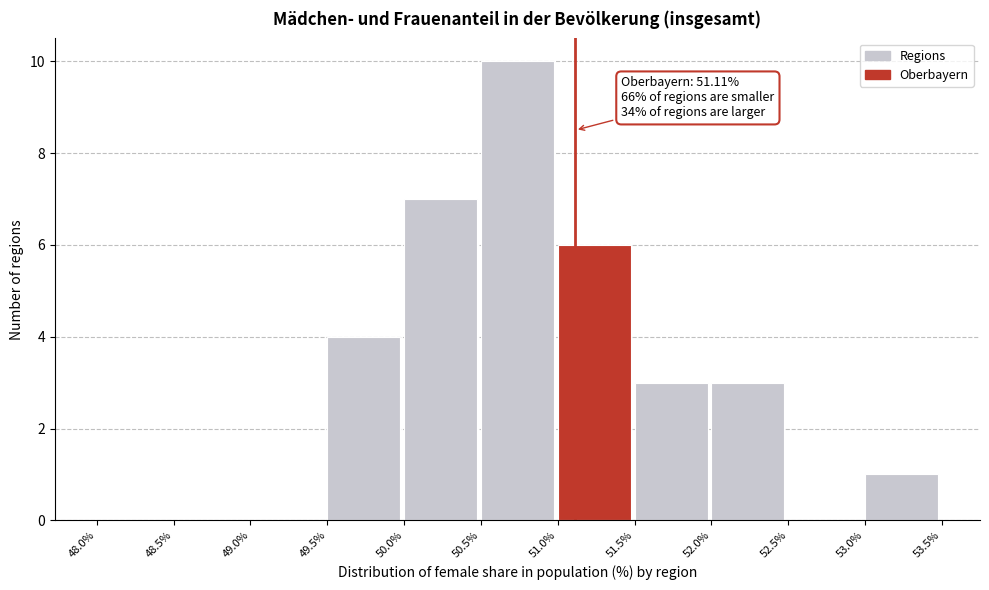

Over which range of the x-axis is the bar tallest?

50.5% to 51.0%